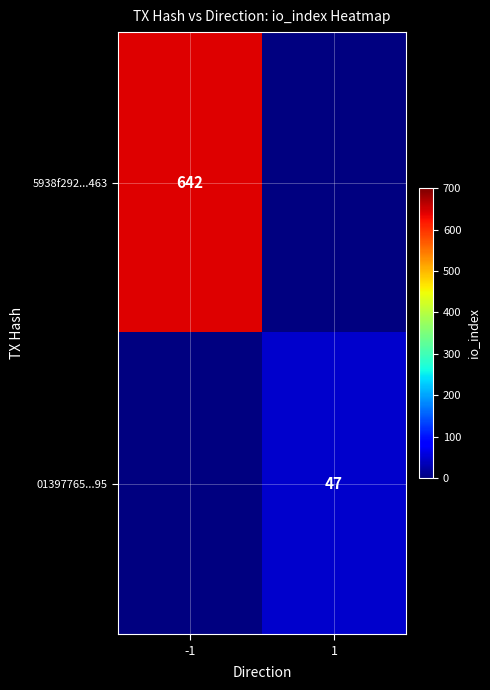

The value of 5938f292...463 at -1 is 315. True or false?

False